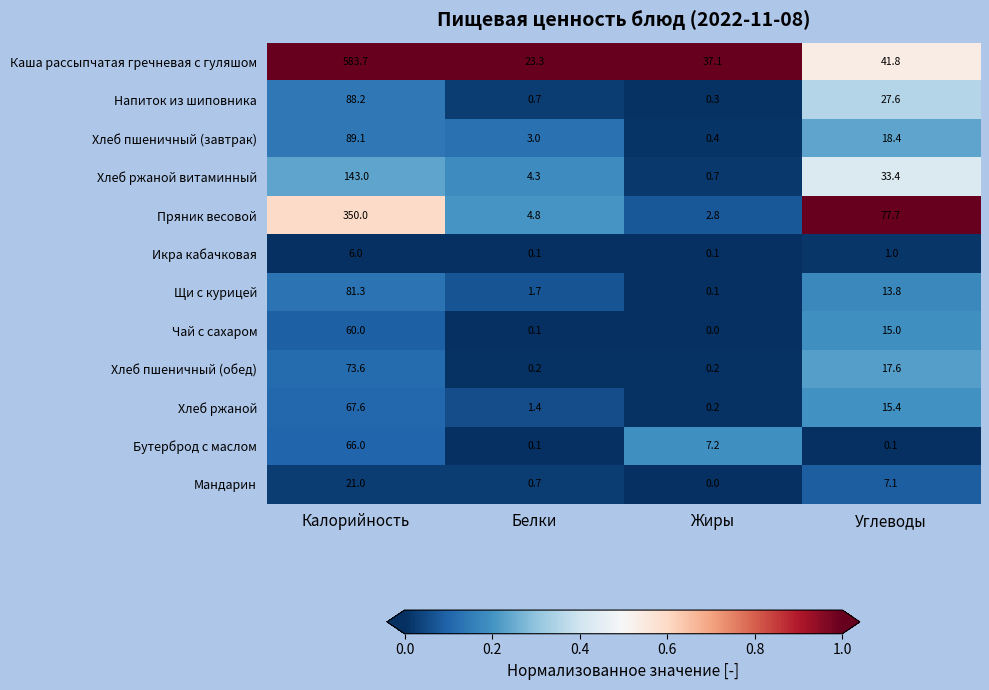

Which category has the highest value across all series?

Калорийность